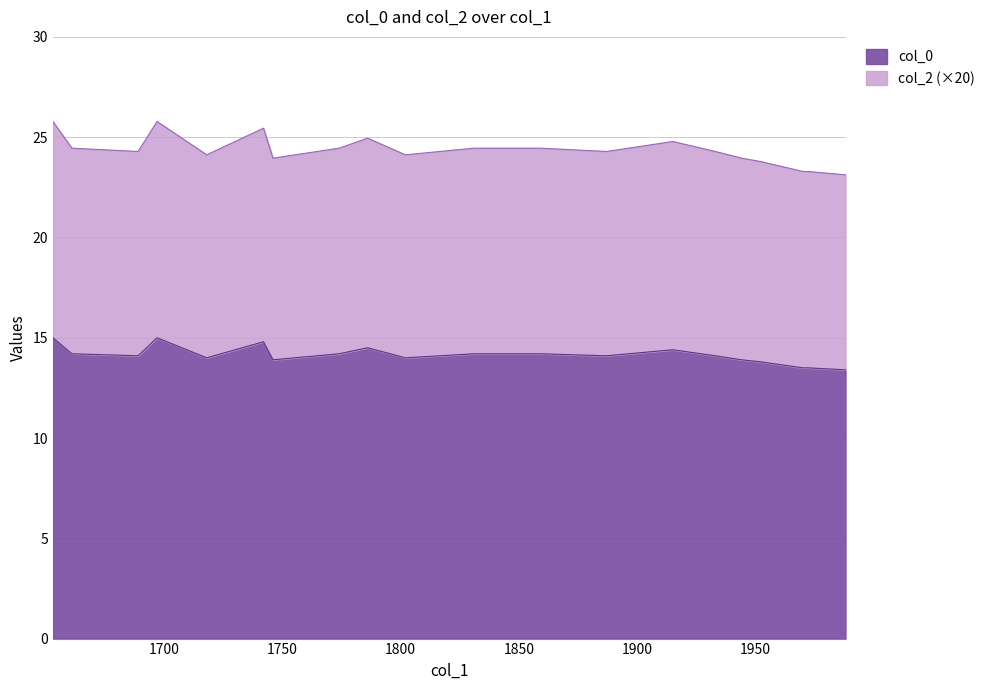

True or false: col_0 has more than 0 points higher than both neighbors.

True